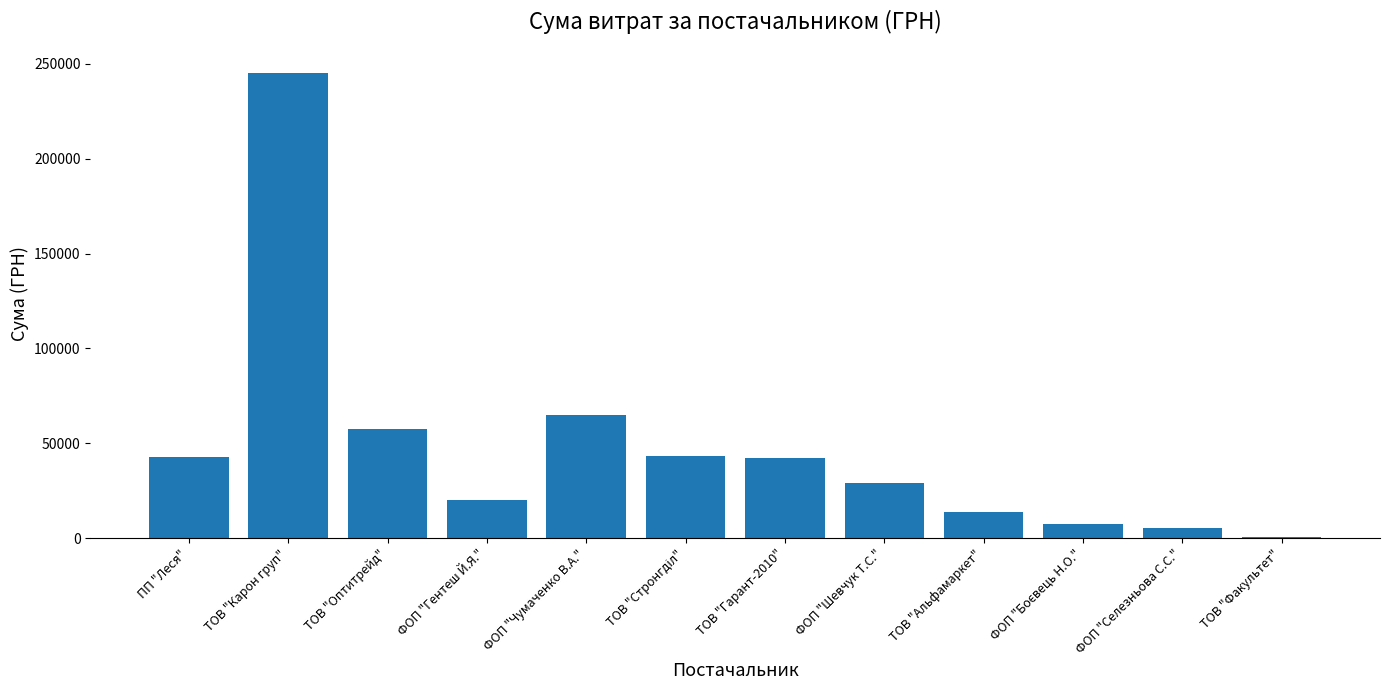

At which label does the data first exceed 42291?

ПП "Леся"